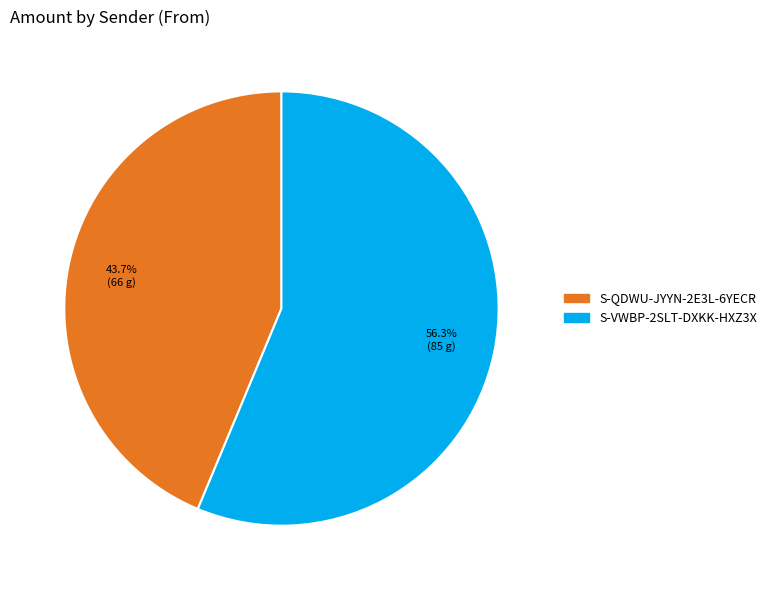

Is there a majority slice in this chart?

Yes